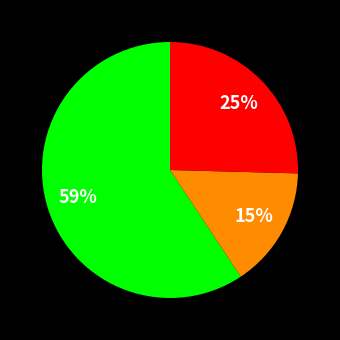

Is there any slice that represents more than half of the pie?

Yes